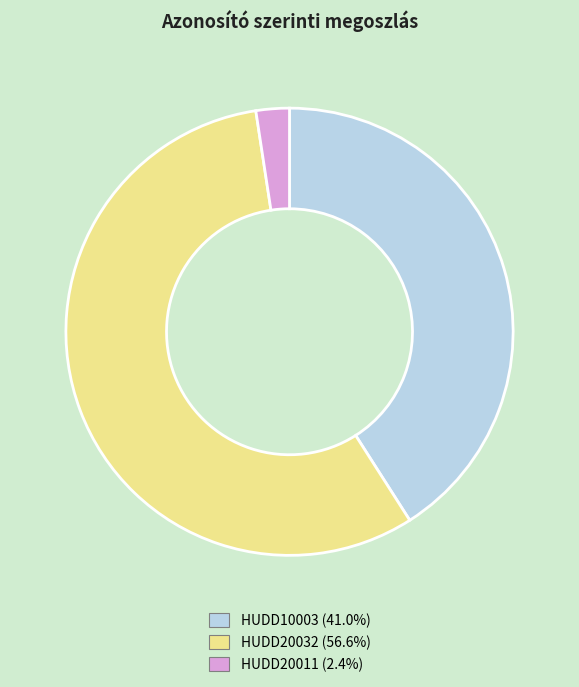

What is the largest slice in the pie chart?

HUDD20032